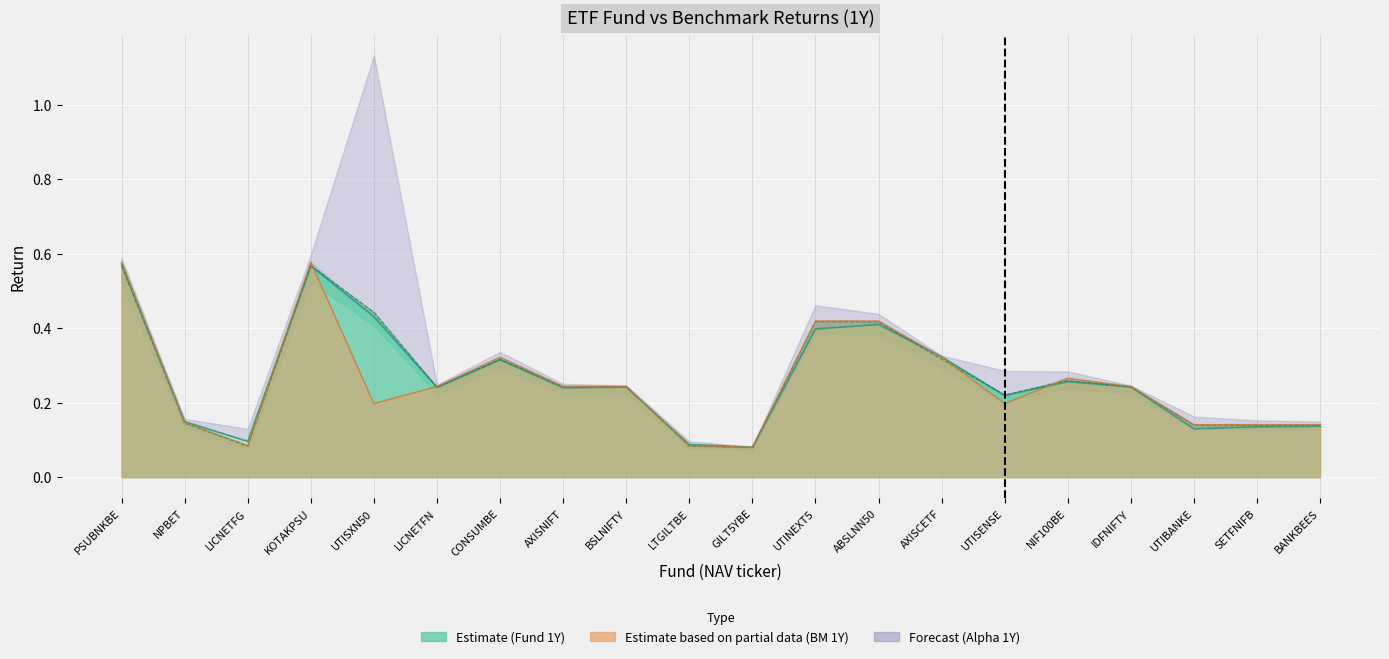

What is the difference between the maximum and minimum values in the Fund 1Y series?

0.5